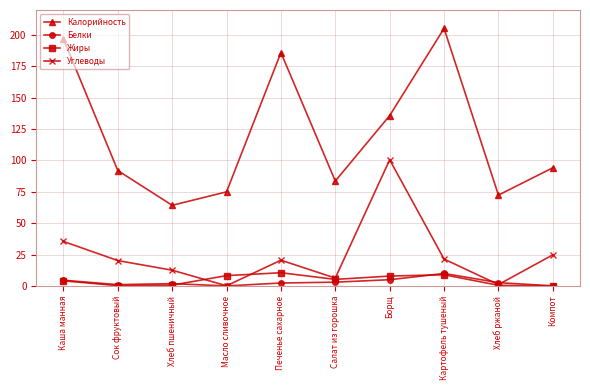

What is the label of the 2nd point from the right?

Хлеб ржаной